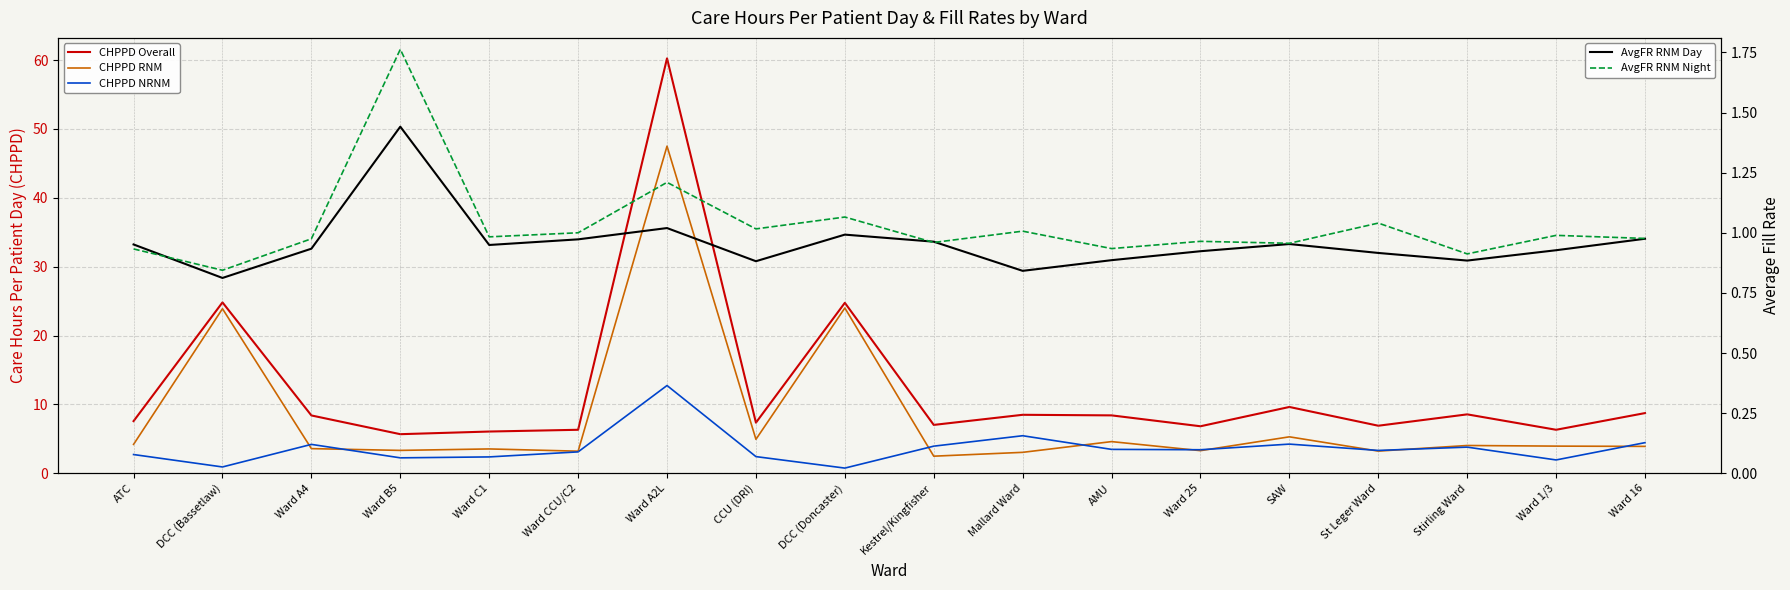

Reading left to right, extract all data points from this chart.

CHPPD Overall: 7.6	24.8	8.4	5.7	6.1	6.3	60.2	7.3	24.8	7.0	8.5	8.4	6.8	9.6	6.9	8.6	6.3	8.7
CHPPD RNM: 4.2	23.9	3.6	3.3	3.5	3.2	47.5	4.9	24.0	2.5	3.0	4.6	3.3	5.3	3.2	4.0	3.9	3.9
CHPPD NRNM: 2.7	0.9	4.2	2.2	2.4	3.1	12.7	2.4	0.8	3.9	5.5	3.5	3.4	4.2	3.3	3.8	1.9	4.4
AvgFR RNM Day: 1.0	0.8	0.9	1.4	0.9	1.0	1.0	0.9	1.0	1.0	0.8	0.9	0.9	1.0	0.9	0.9	0.9	1.0
AvgFR RNM Night: 0.9	0.8	1.0	1.8	1.0	1.0	1.2	1.0	1.1	1.0	1.0	0.9	1.0	1.0	1.0	0.9	1.0	1.0